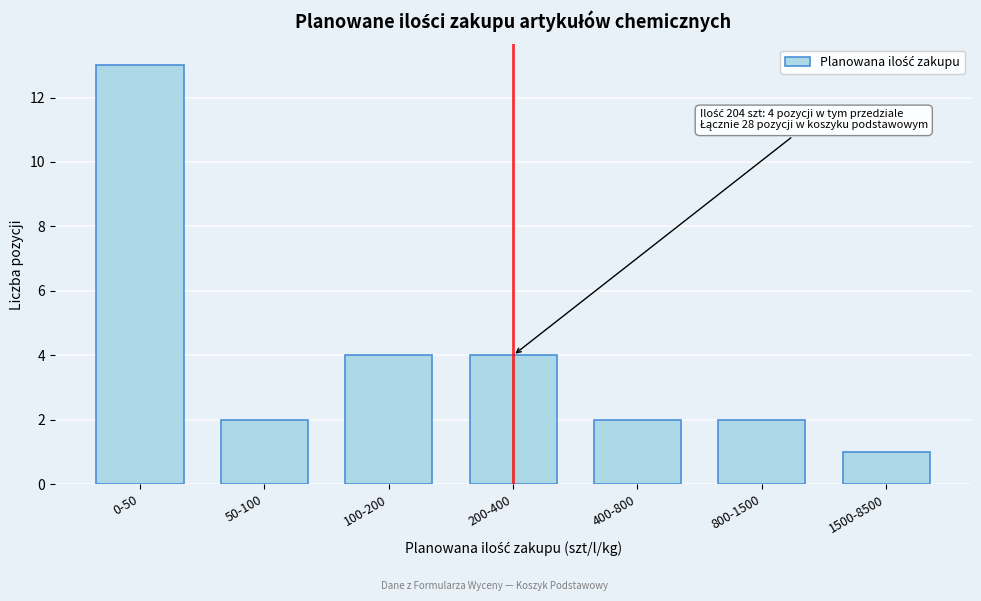

Reading right to left, transcribe all the data shown in this chart.

1500-8500=1	800-1500=2	400-800=2	200-400=4	100-200=4	50-100=2	0-50=13